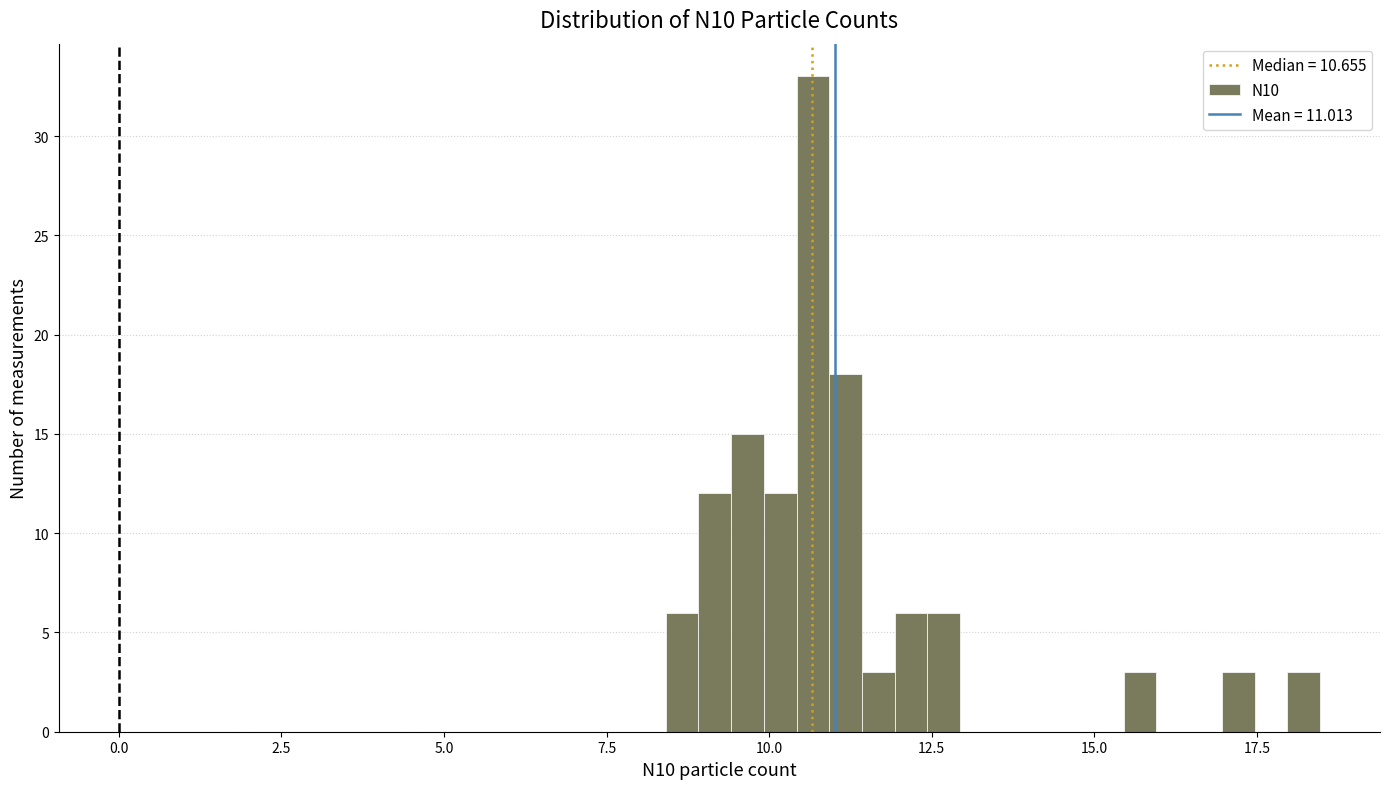

Around what value on the x-axis is the tallest bar? Give the approximate position of its centre, as read against the axis.

10.5